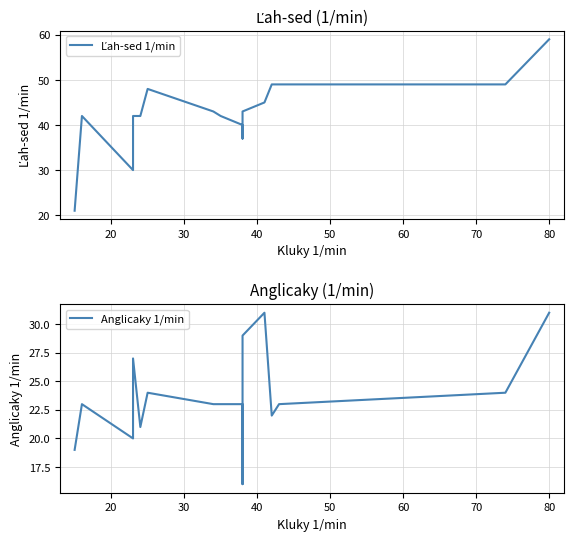

How many interior local valleys does the Anglicaky 1/min series have?

4